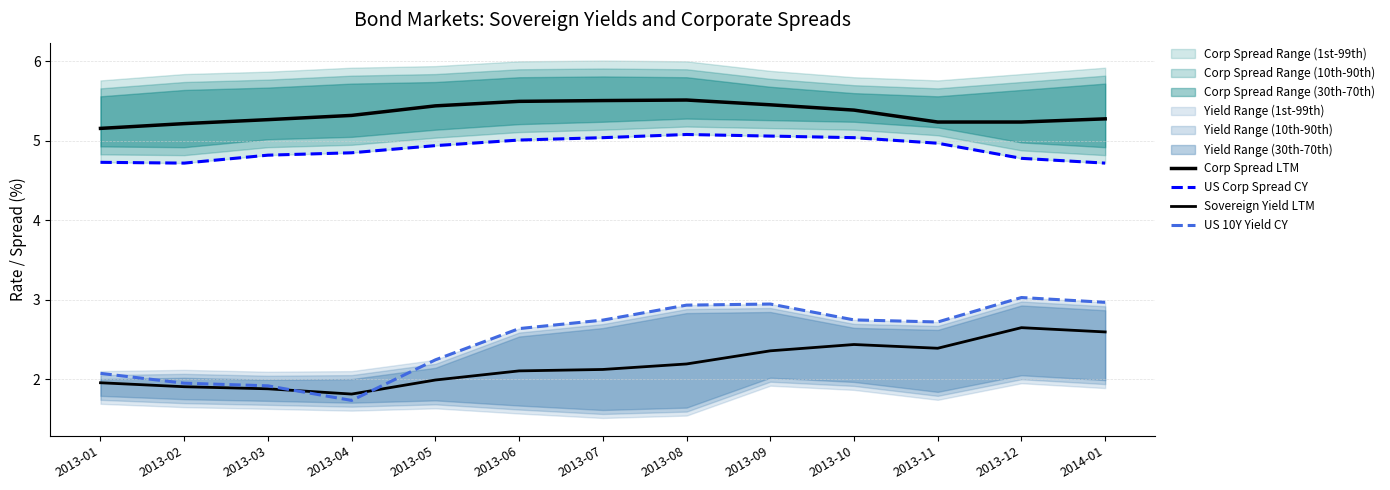

What is the lowest value of the Sovereign Yield LTM series?

1.8